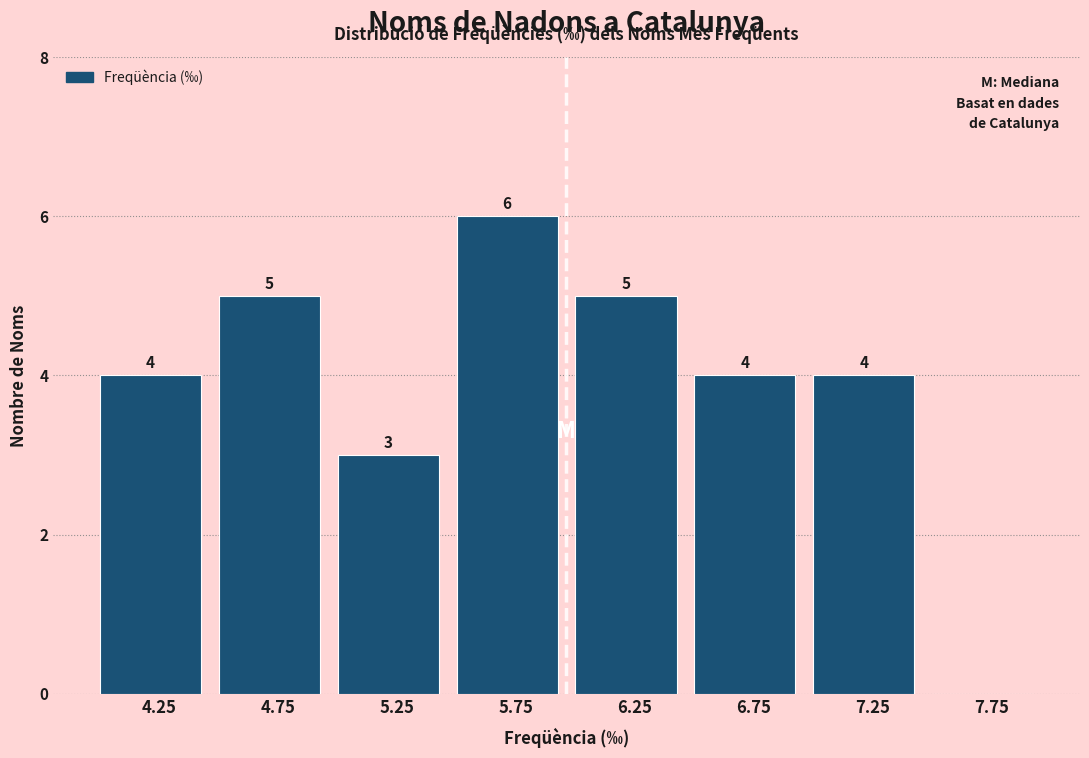

Over which range of the x-axis is the bar tallest?

5.5 to 6.0